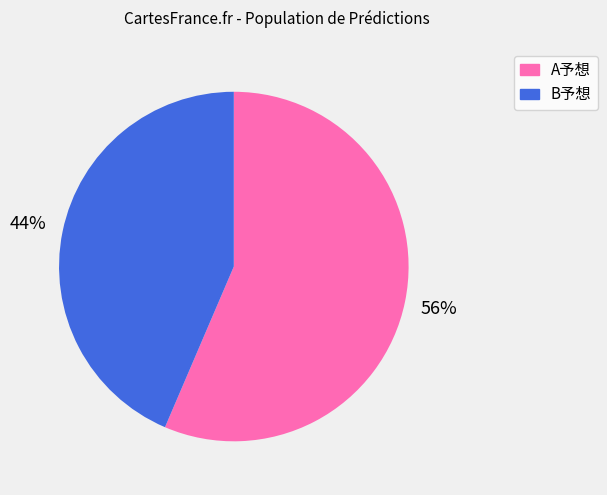

Is there any slice that represents more than half of the pie?

Yes